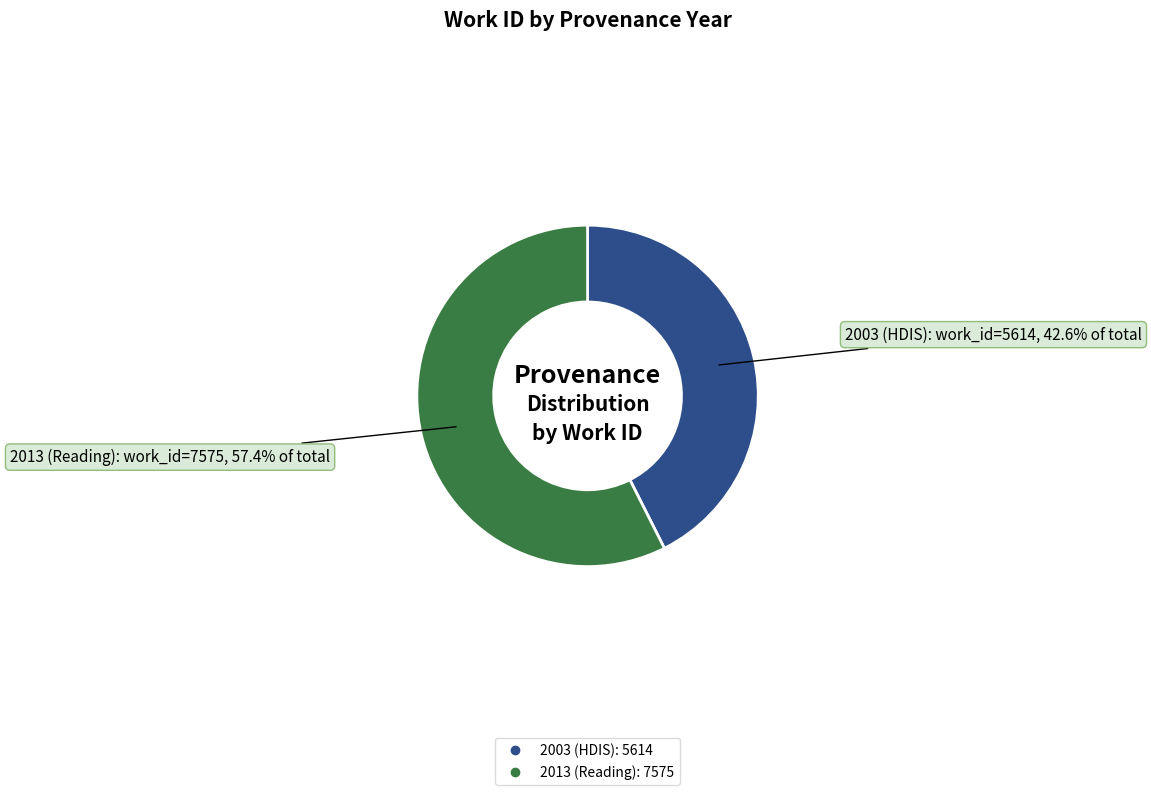

To the nearest percent, what portion does 2003 (HDIS) represent?

43%